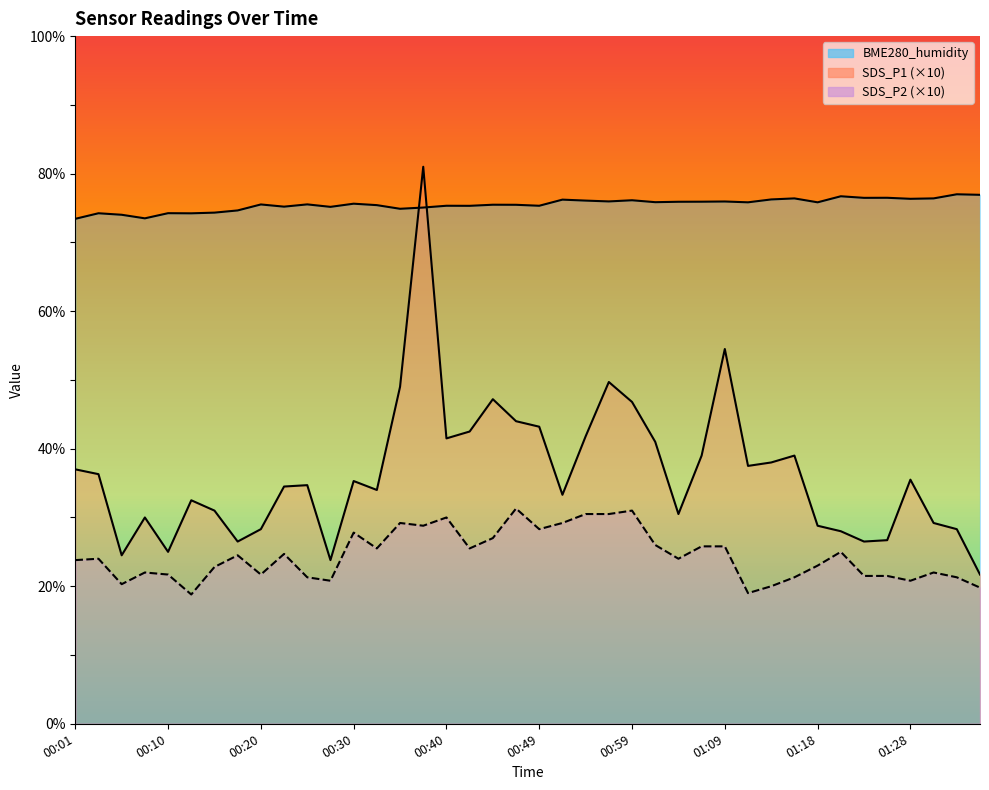

In SDS_P2, how many points are lower than both neighbors (excluding endpoints)?

11